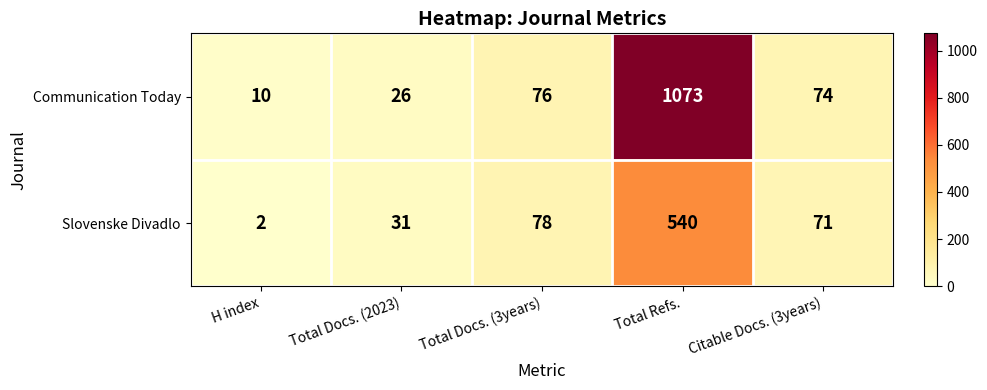

List the series in order of their overall mean, highest first.

Communication Today, Slovenske Divadlo